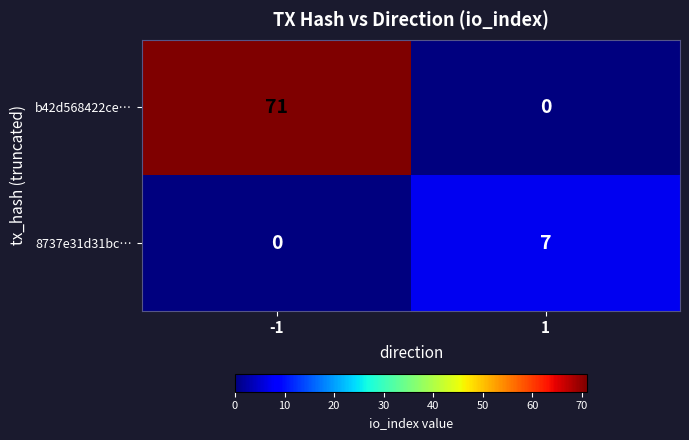

Rank the series by their average value, from highest to lowest.

b42d568422ce…, 8737e31d31bc…